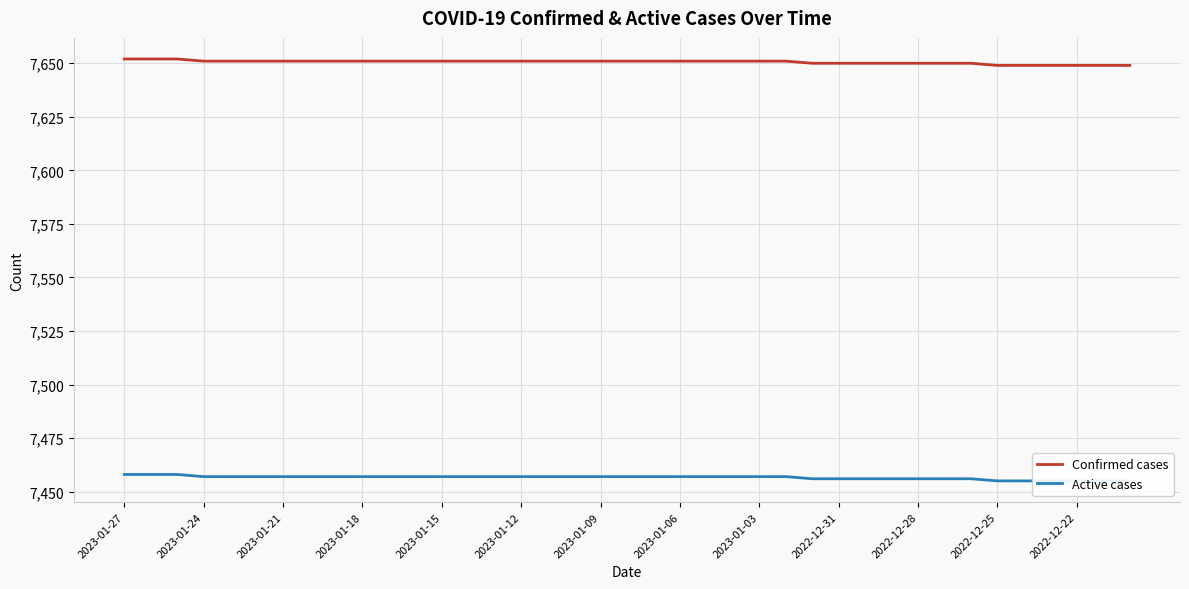

How many categories are shown in the chart?

39